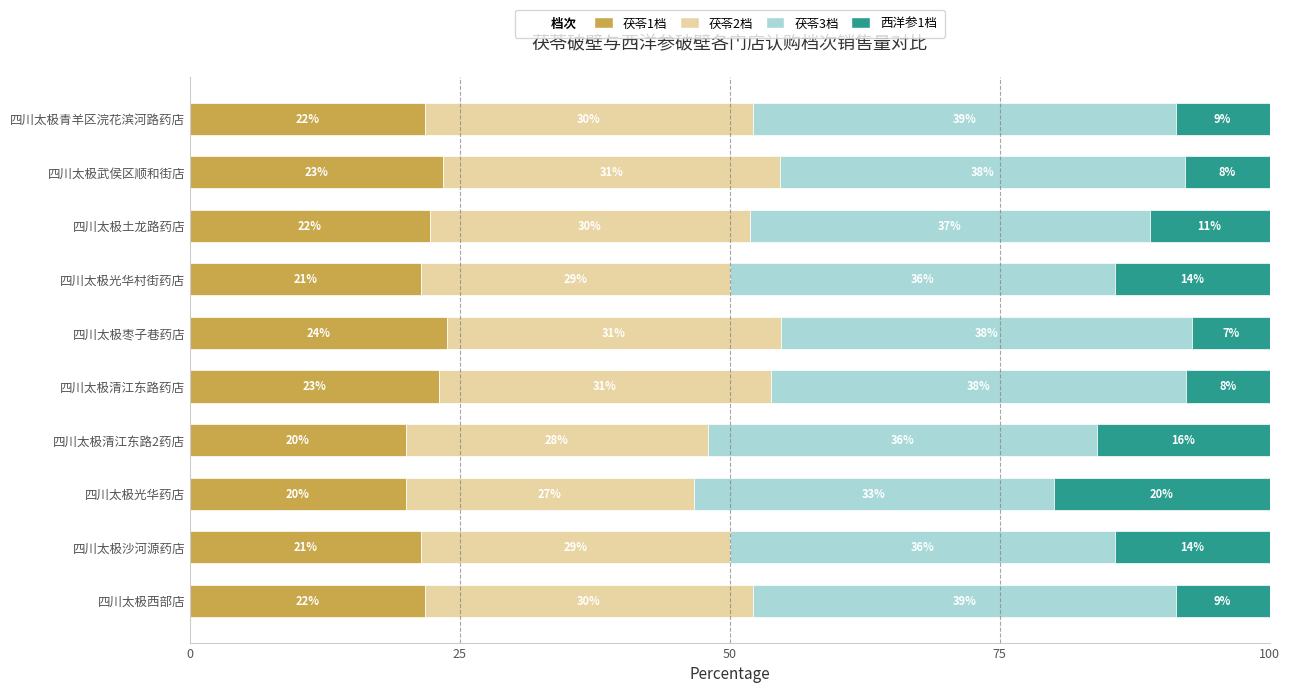

Does the chart contain any negative values?

No